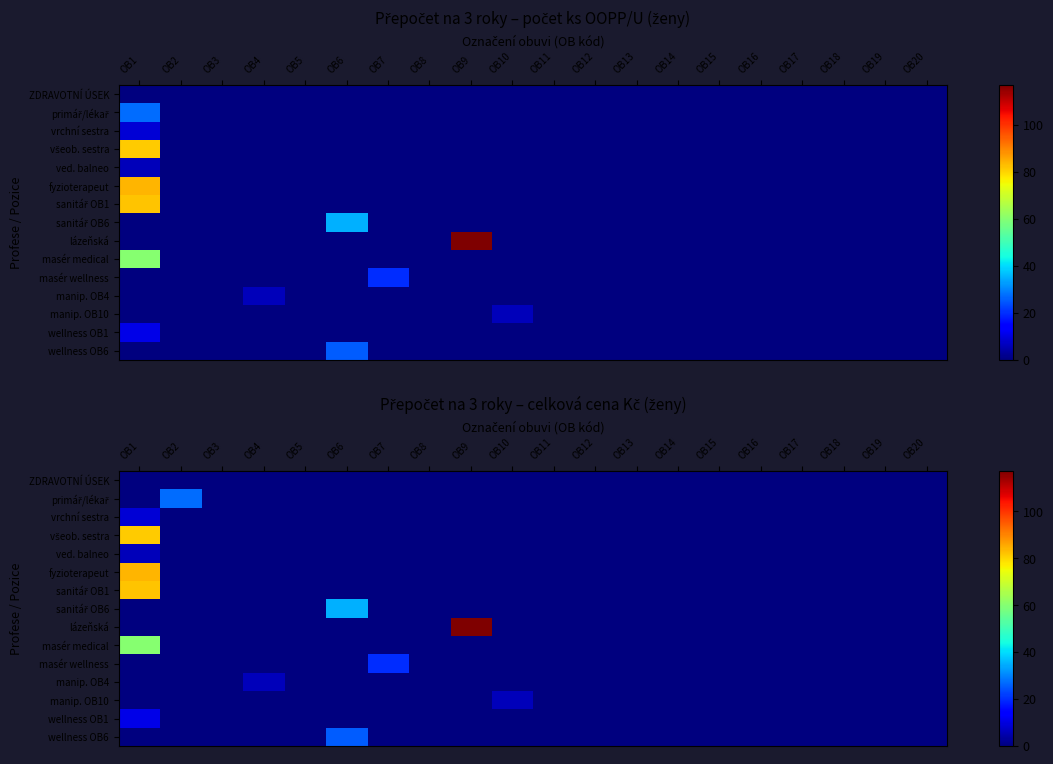

Which series has the largest total across all categories?

lázeňská